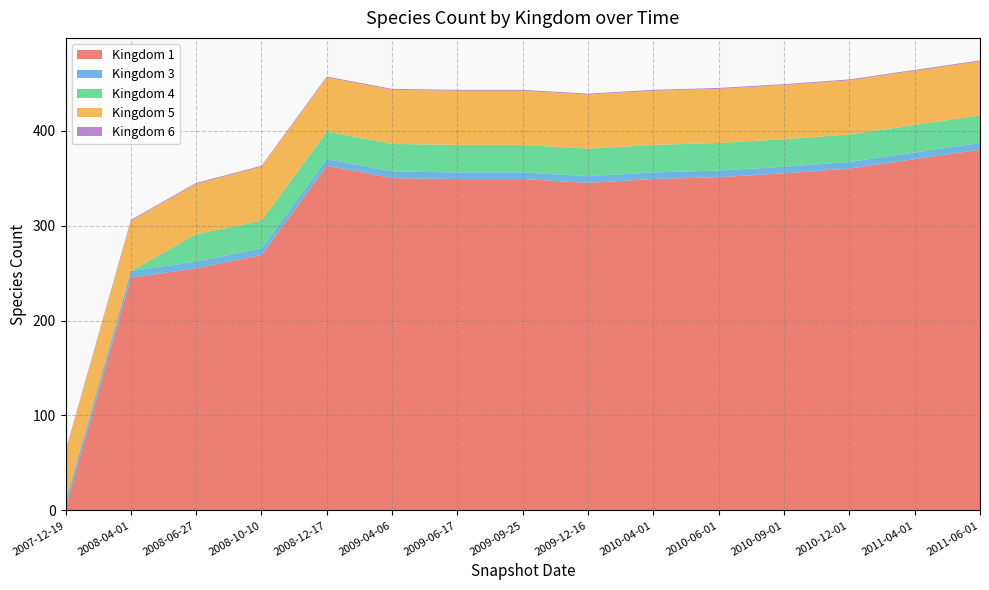

Reading left to right, list all the values displayed in this chart.

1: 2	245	255	269	363	350	349	349	345	349	351	355	360	370	380
3: 7	7	7	7	7	7	7	7	7	7	7	7	7	7	7
4: 0	0	29	29	29	29	29	29	29	29	29	29	29	29	29
5: 53	53	53	57	57	57	57	57	57	57	57	57	57	57	57
6: 1	1	1	1	1	1	1	1	1	1	1	1	1	1	1